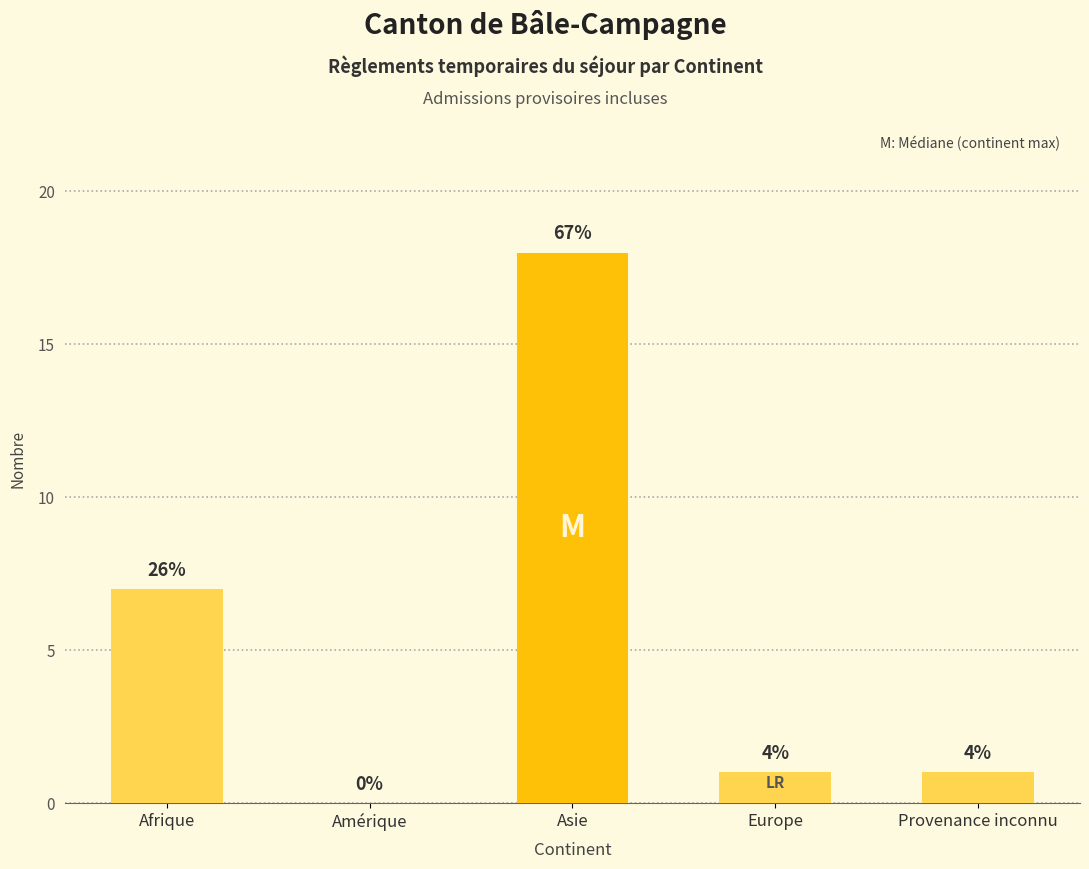

Which has a higher value, Asie or Provenance inconnu?

Asie